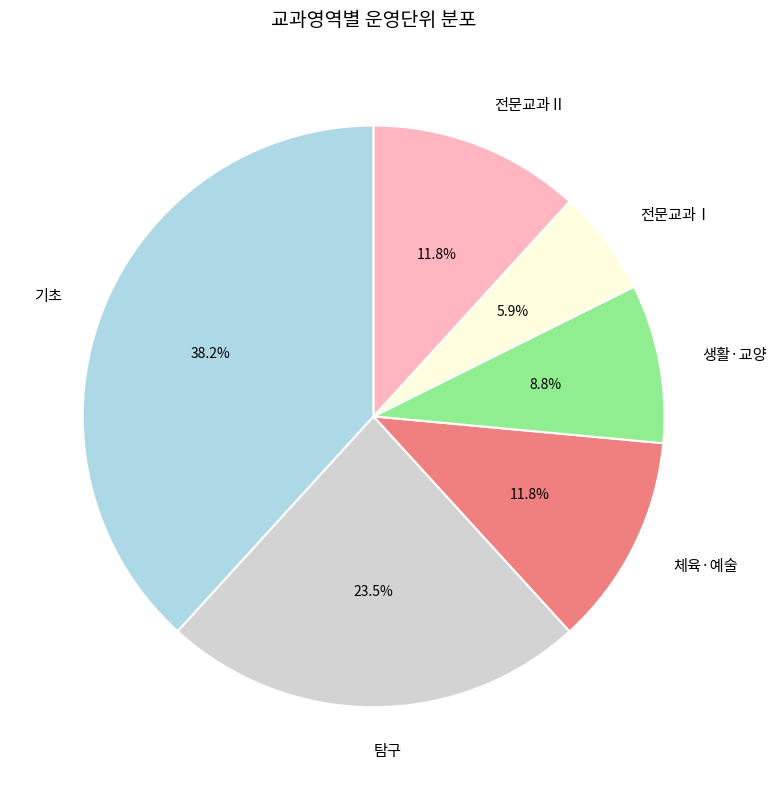

Is 체육·예술 the majority of the pie?

No